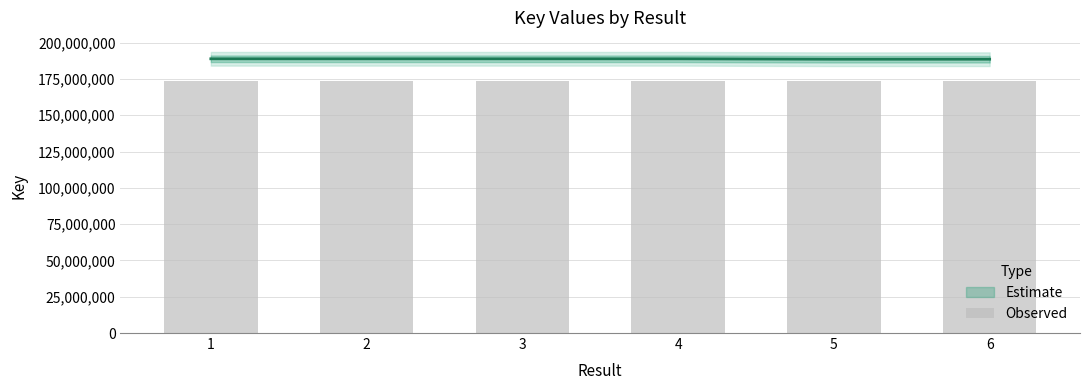

What is the value of the 4th bar from the left?

173729363.8